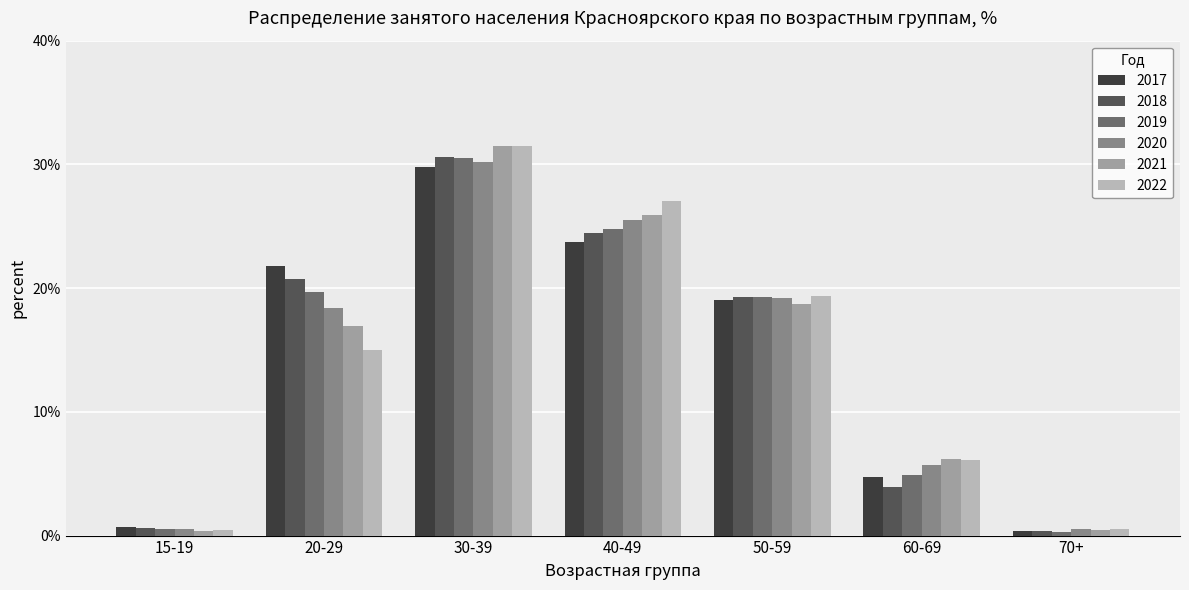

What is the average value of the 2020 series?

14.3